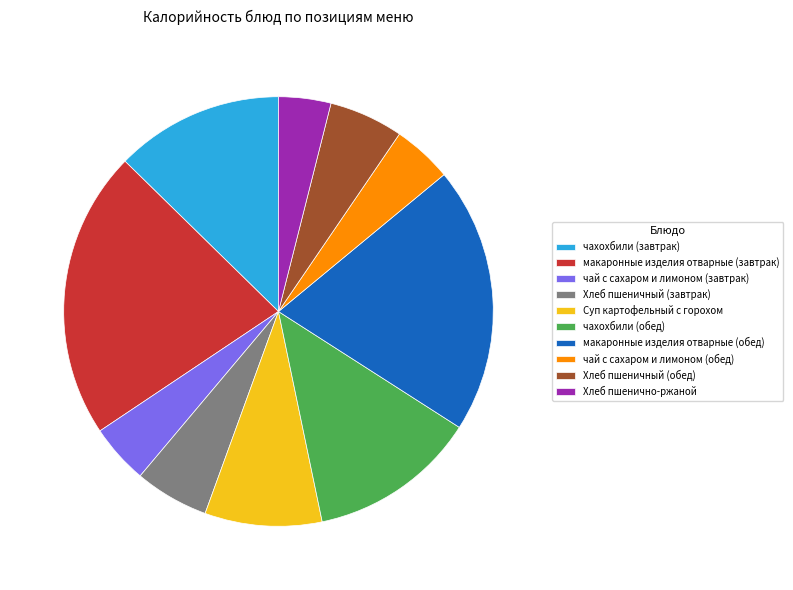

Does макаронные изделия отварные (обед) represent more than half of the total?

No